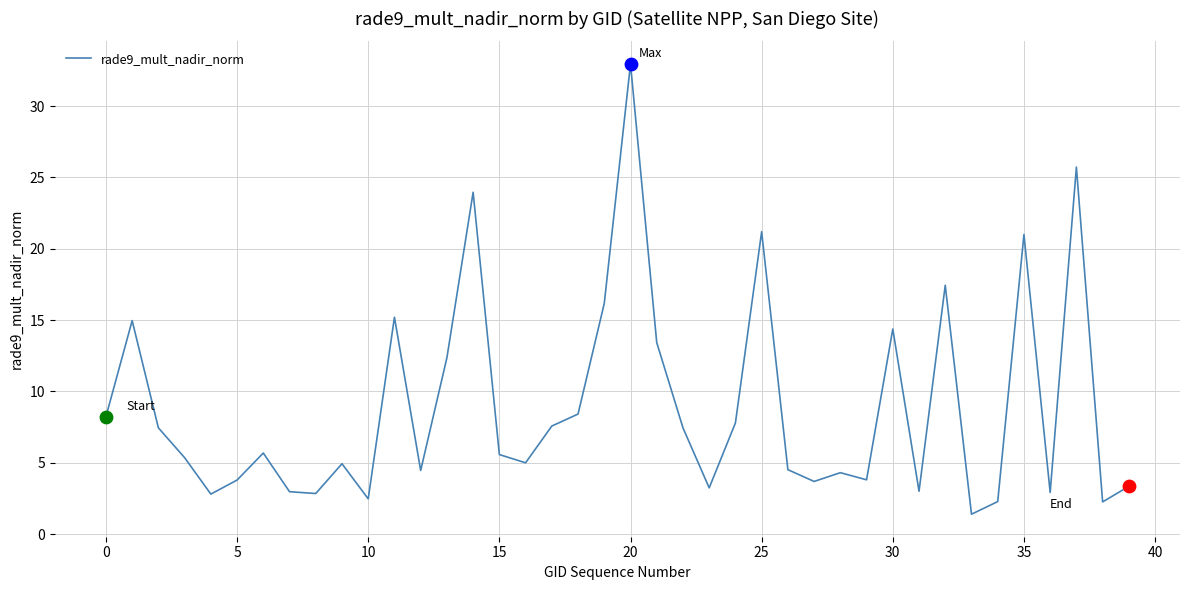

What is the minimum value shown in the chart?

1.4